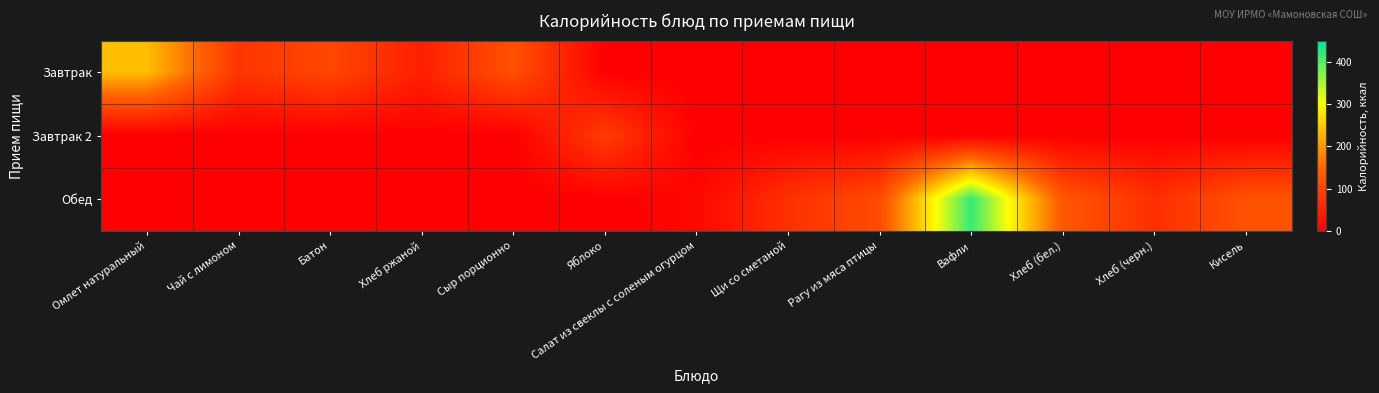

Reading right to left, list all the values displayed in this chart.

Завтрак: Кисель=0.0	Хлеб (черн.)=0.0	Хлеб (бел.)=0.0	Вафли=0.0	Рагу из мяса птицы=0.0	Щи со сметаной=0.0	Салат из свеклы с соленым огурцом=0.0	Яблоко=0.0	Сыр порционно=119.1	Хлеб ржаной=47.1	Батон=105.2	Чай с лимоном=78.5	Омлет натуральный=237.0
Завтрак 2: Кисель=0.0	Хлеб (черн.)=0.0	Хлеб (бел.)=0.0	Вафли=0.0	Рагу из мяса птицы=0.0	Щи со сметаной=0.0	Салат из свеклы с соленым огурцом=0.0	Яблоко=88.8	Сыр порционно=0.0	Хлеб ржаной=0.0	Батон=0.0	Чай с лимоном=0.0	Омлет натуральный=0.0
Обед: Кисель=120.7	Хлеб (черн.)=68.7	Хлеб (бел.)=129.1	Вафли=418.0	Рагу из мяса птицы=111.6	Щи со сметаной=71.4	Салат из свеклы с соленым огурцом=11.1	Яблоко=0.0	Сыр порционно=0.0	Хлеб ржаной=0.0	Батон=0.0	Чай с лимоном=0.0	Омлет натуральный=0.0